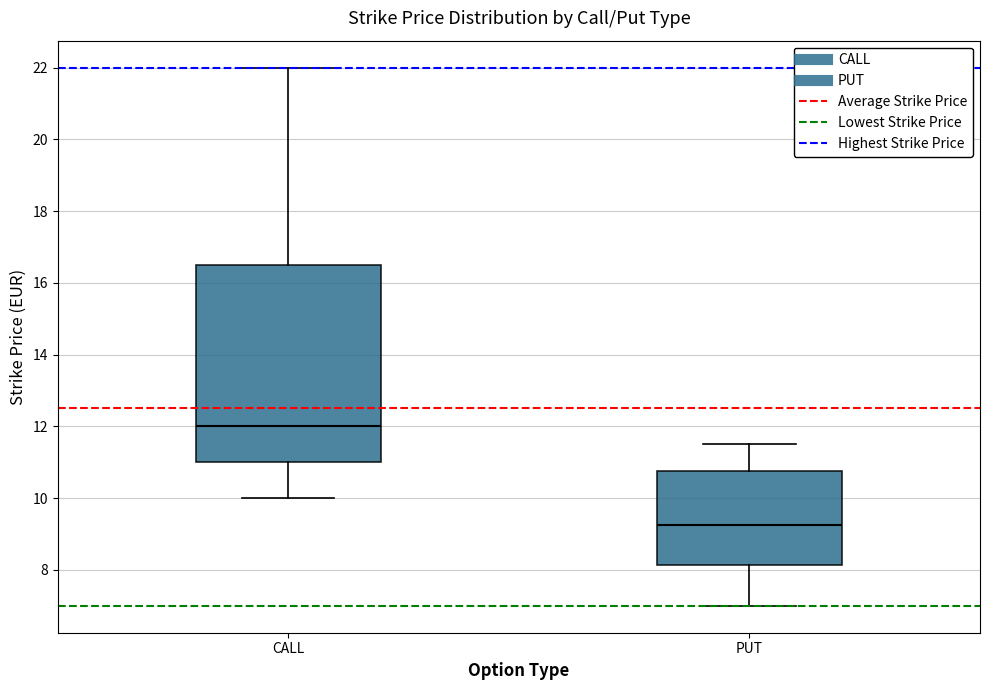

Comparing the boxes themselves (not the whiskers), which one is the tallest?

CALL